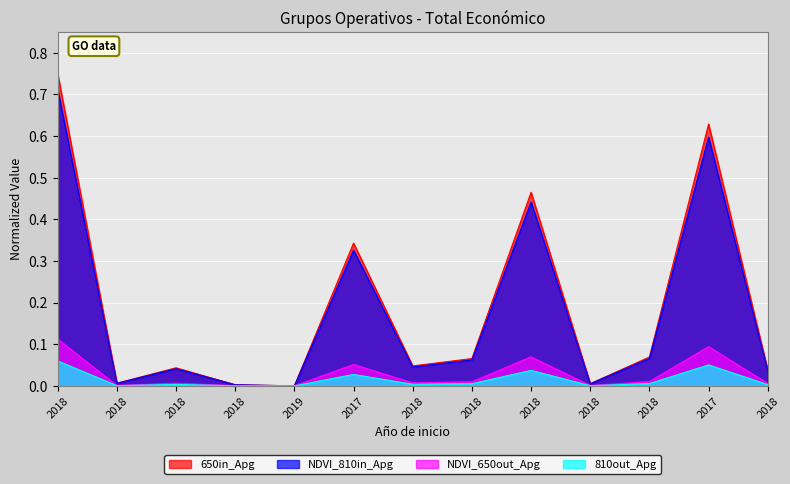

List the labels in order of value, largest first.

2018, 2017, 2018, 2017, 2018, 2018, 2018, 2018, 2018, 2018, 2018, 2018, 2019